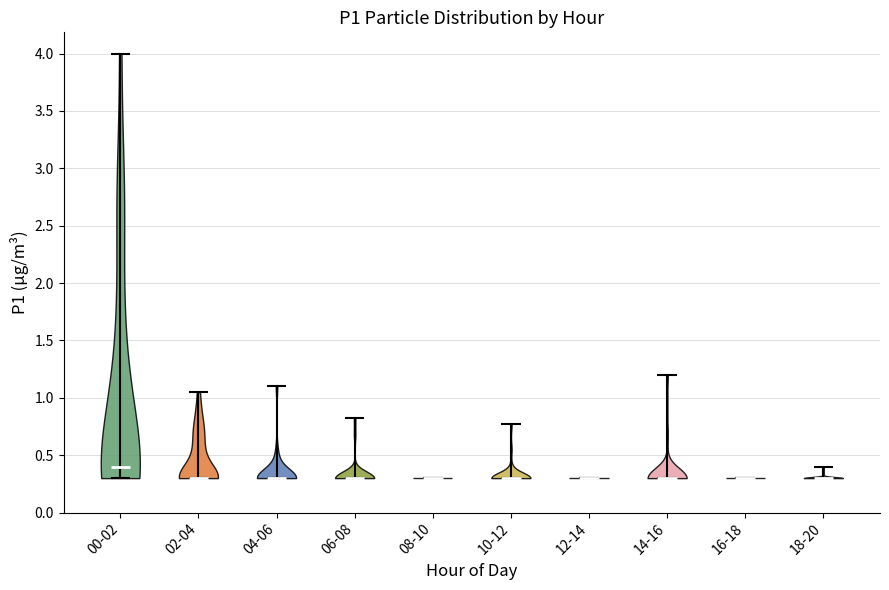

Reading left to right, read every violin against the y-axis: where its median line is, and the lowest and highest points it reaches. The values are not printed on the chart, so give them approximately, as read against the axis.

00-02: median line 0.40, lowest point 0.30, highest point 4.00
02-04: median line 0.30, lowest point 0.30, highest point 1.05
04-06: median line 0.30, lowest point 0.30, highest point 1.10
06-08: median line 0.30, lowest point 0.30, highest point 0.80
08-10: median line 0.30, lowest point 0.30, highest point 0.30
10-12: median line 0.30, lowest point 0.30, highest point 0.75
12-14: median line 0.30, lowest point 0.30, highest point 0.30
14-16: median line 0.30, lowest point 0.30, highest point 1.20
16-18: median line 0.30, lowest point 0.30, highest point 0.30
18-20: median line 0.30, lowest point 0.30, highest point 0.40